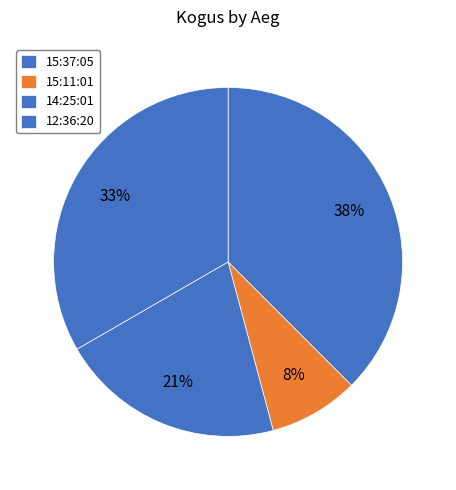

Rank the categories by value from lowest to highest.

15:11:01, 14:25:01, 12:36:20, 15:37:05